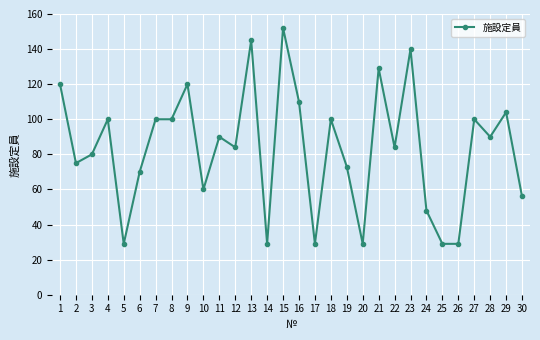

True or false: there are more than 0 points higher than both neighbors.

True